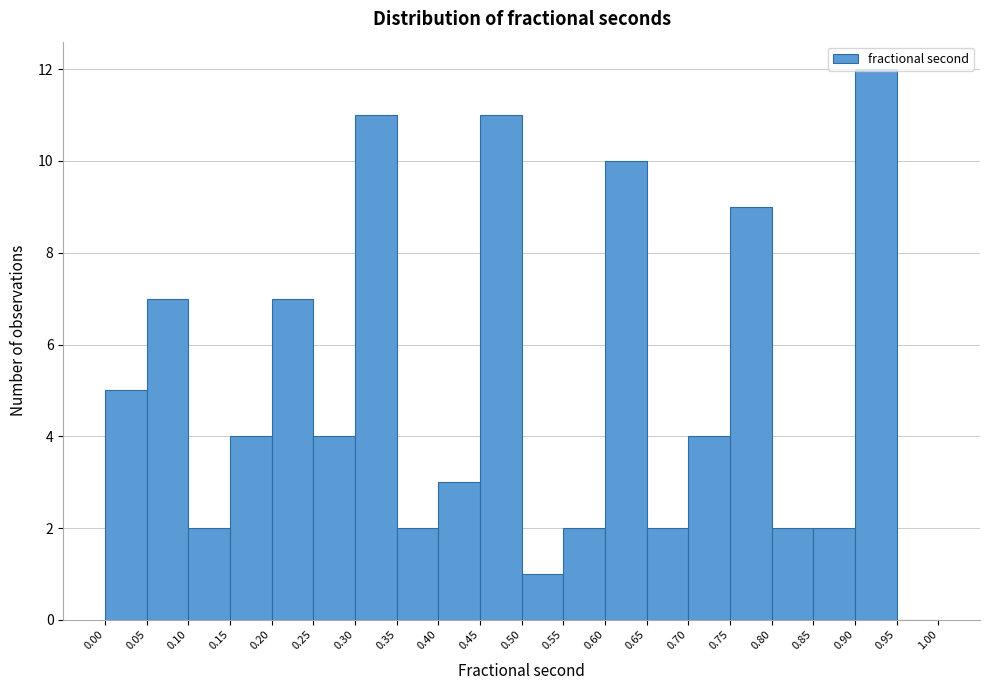

What is the height of the bar covering 0.50 to 0.55 on the x-axis? The values are not printed on the chart, so give them approximately, as read against the axis.

1